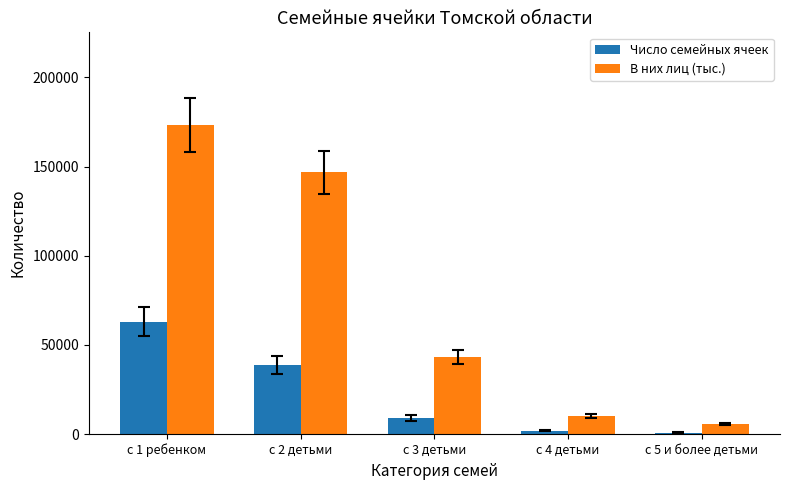

What is the sum of all В них лиц (тыс.) values?

378970